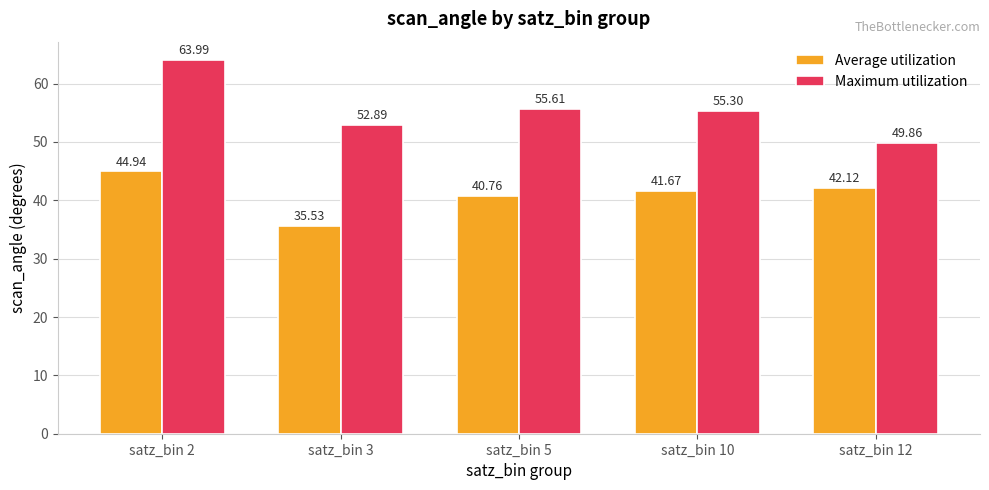

Where does the Average utilization series first go above 41?

satz_bin 2